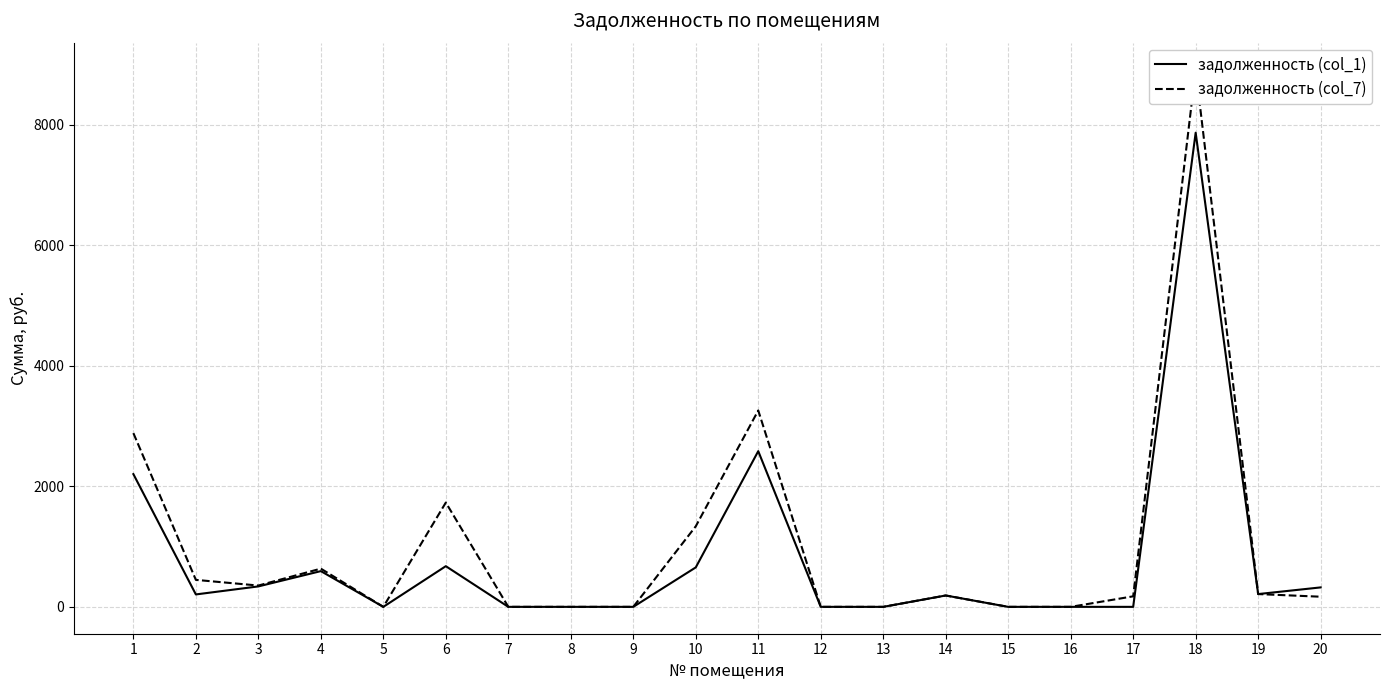

Where is задолженность (col_1) nearest to the value 3932?

11